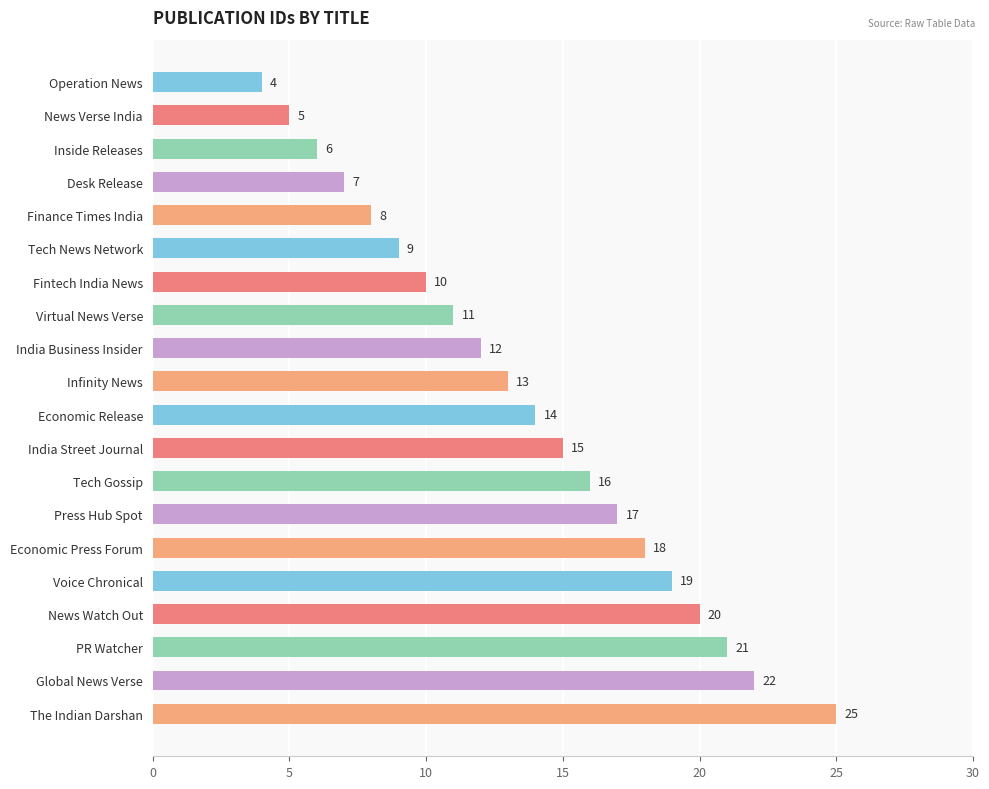

At which category does the chart reach its peak across all series?

The Indian Darshan